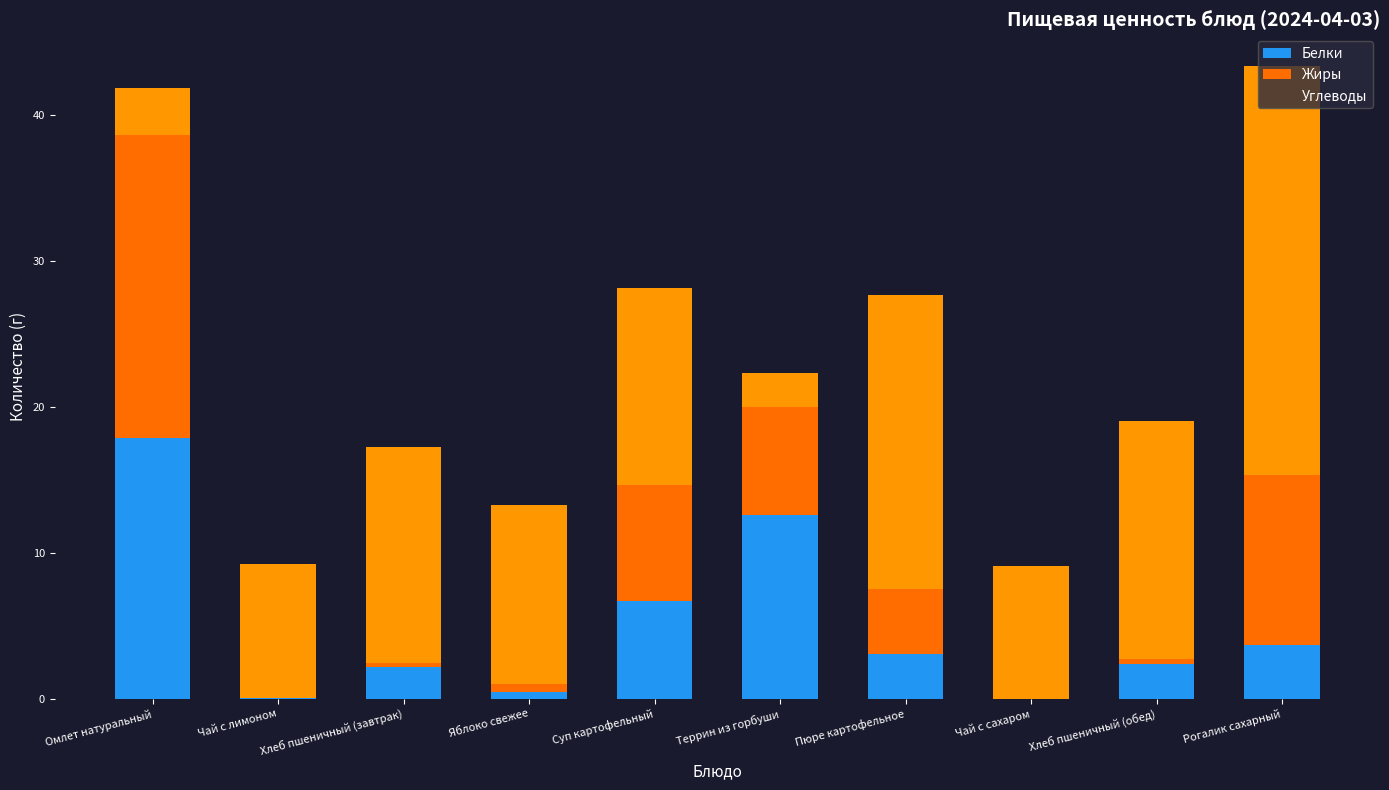

How many values in the Жиры series are below 4?

5